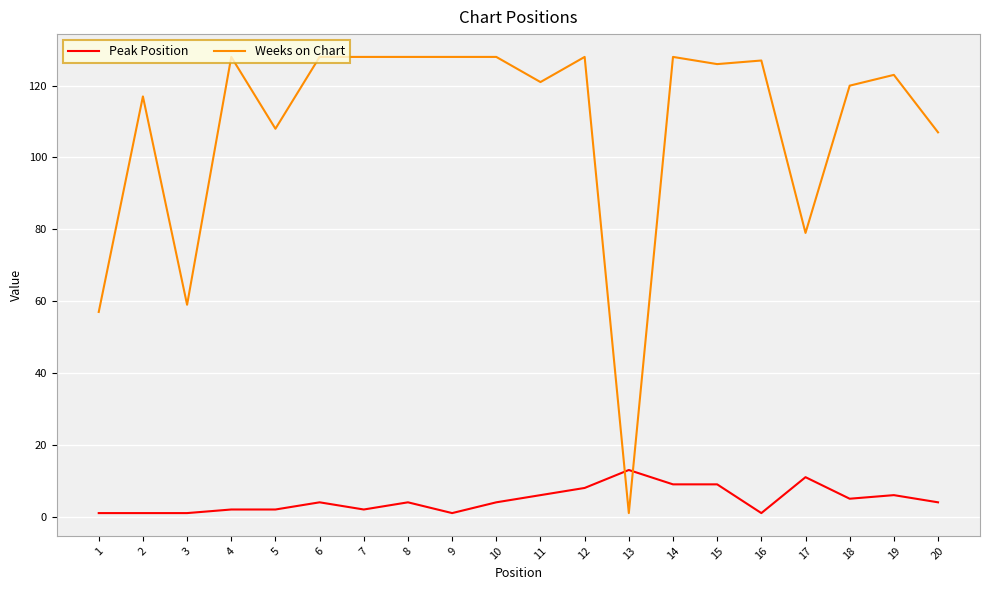

Reading right to left, what are all the values shown in this chart?

Peak Position: 20=4	19=6	18=5	17=11	16=1	15=9	14=9	13=13	12=8	11=6	10=4	9=1	8=4	7=2	6=4	5=2	4=2	3=1	2=1	1=1
Weeks on Chart: 20=107	19=123	18=120	17=79	16=127	15=126	14=128	13=1	12=128	11=121	10=128	9=128	8=128	7=128	6=128	5=108	4=128	3=59	2=117	1=57